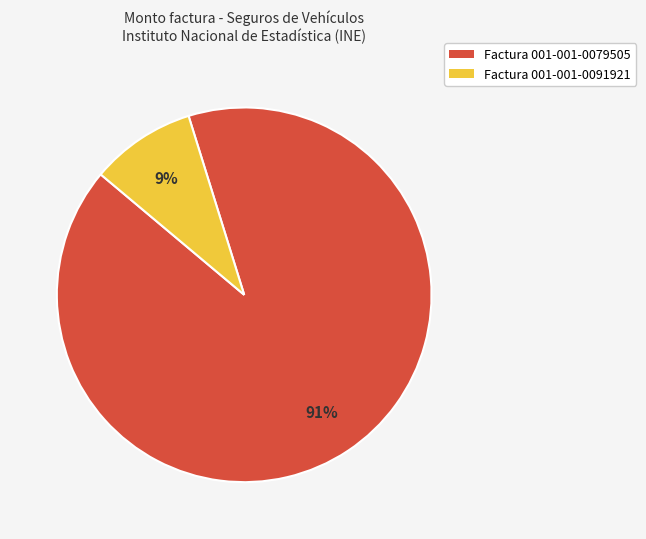

How many segments does this pie chart have?

2